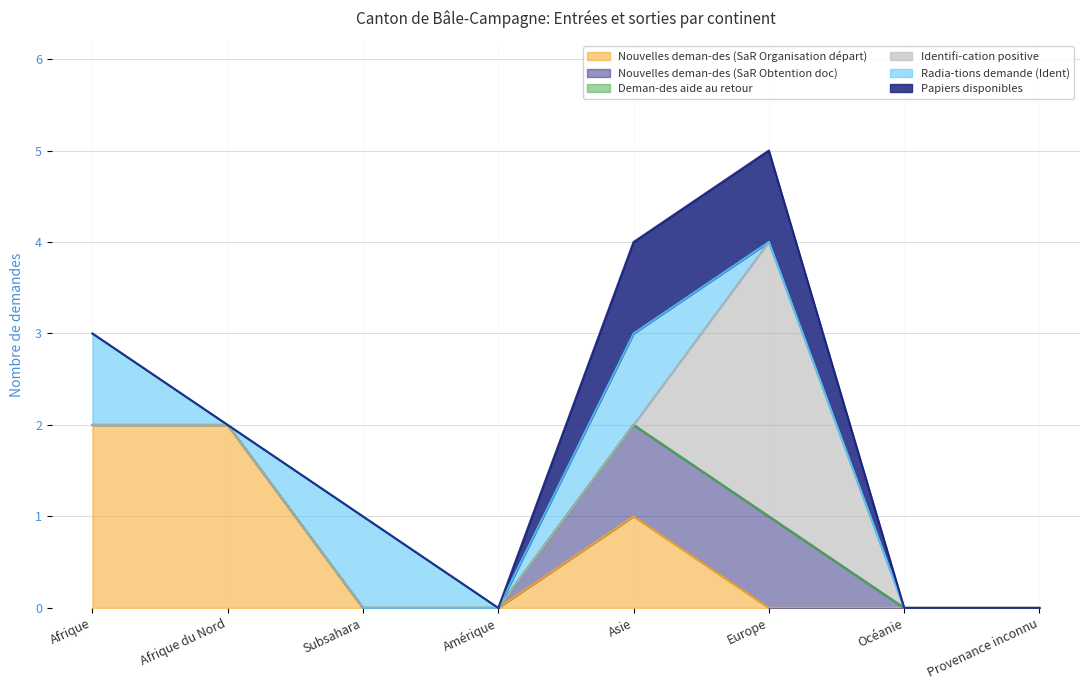

True or false: Identifi-cation positive and Nouvelles deman-des (SaR Obtention doc) intersect in this chart.

True